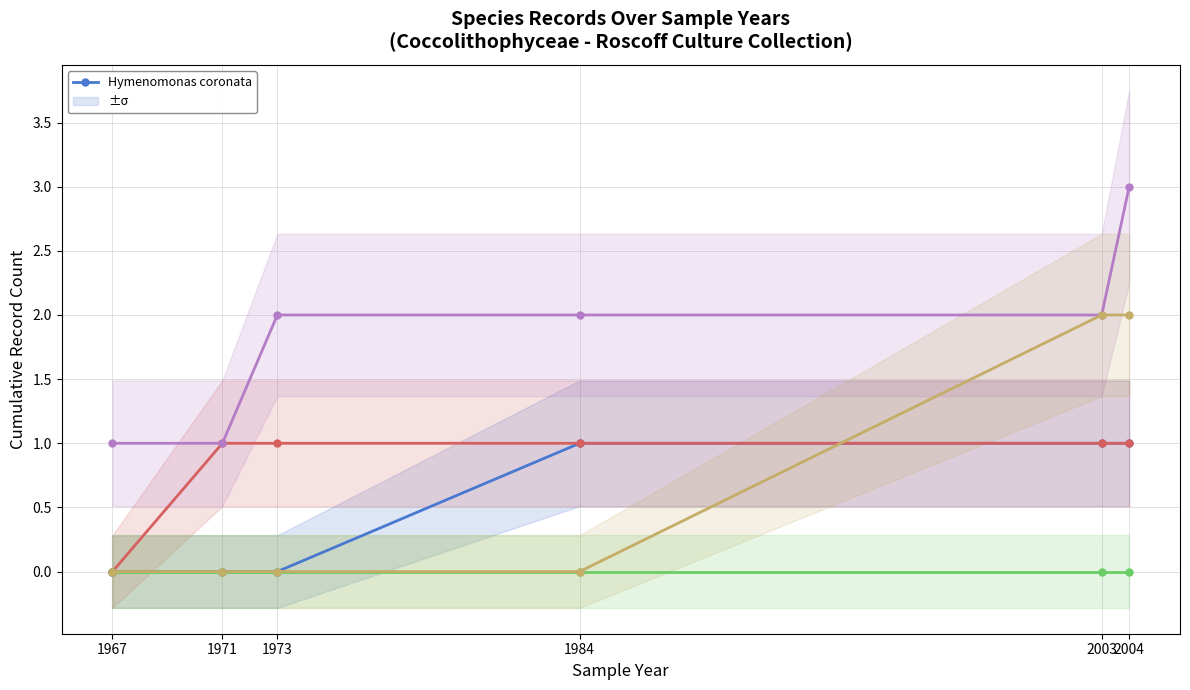

Reading right to left, transcribe all the data shown in this chart.

Hymenomonas coronata: 1	1	1	0	0	0
Hymenomonas globosa: 1	1	1	1	1	0
Hymenomonas lacuna: 0	0	0	0	0	0
Ochrosphaera neapolitana: 3	2	2	2	1	1
Ochrosphaera sp.: 2	2	0	0	0	0